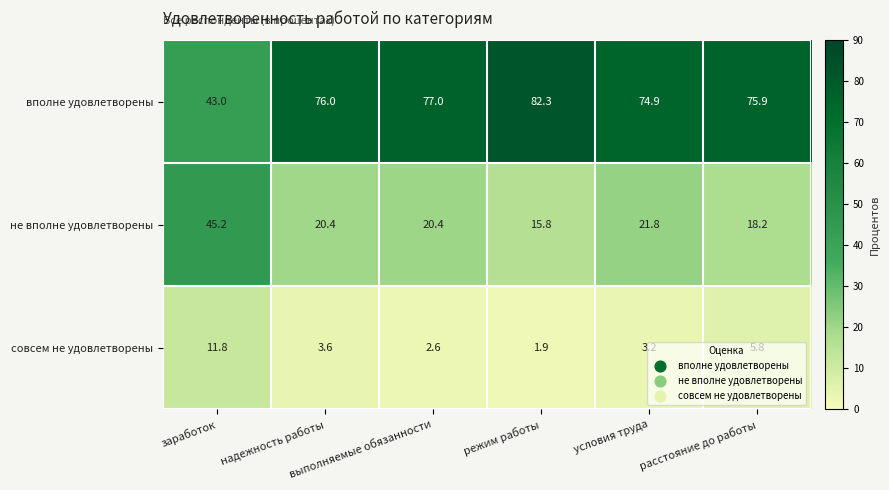

Which series has the largest total across all categories?

вполне удовлетворены